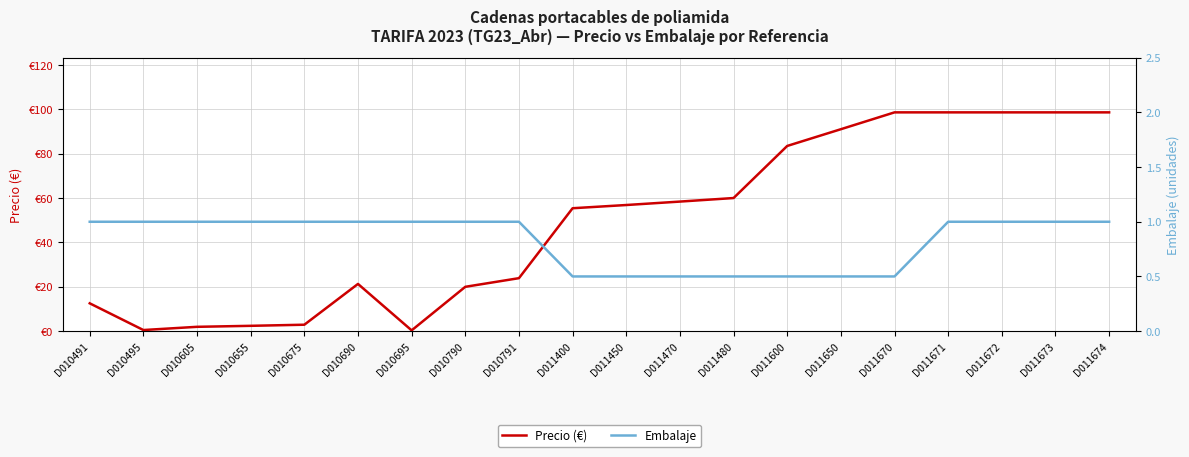

At D010790, list the series in order from largest to smallest.

Precio (€), Embalaje